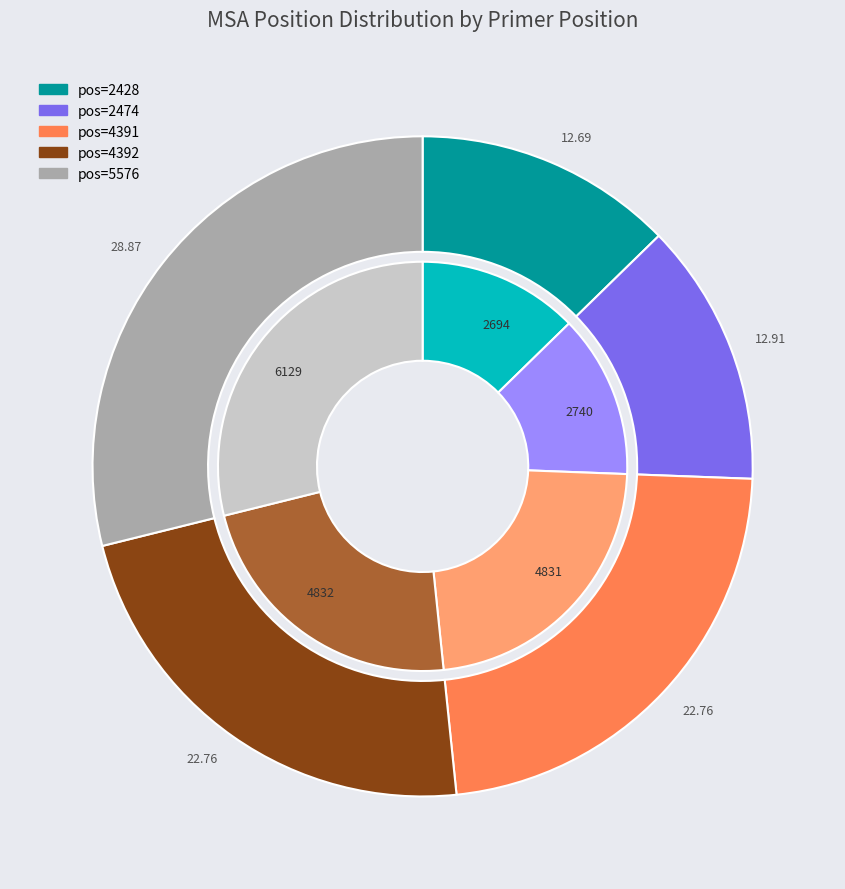

Does any single category account for the majority?

No